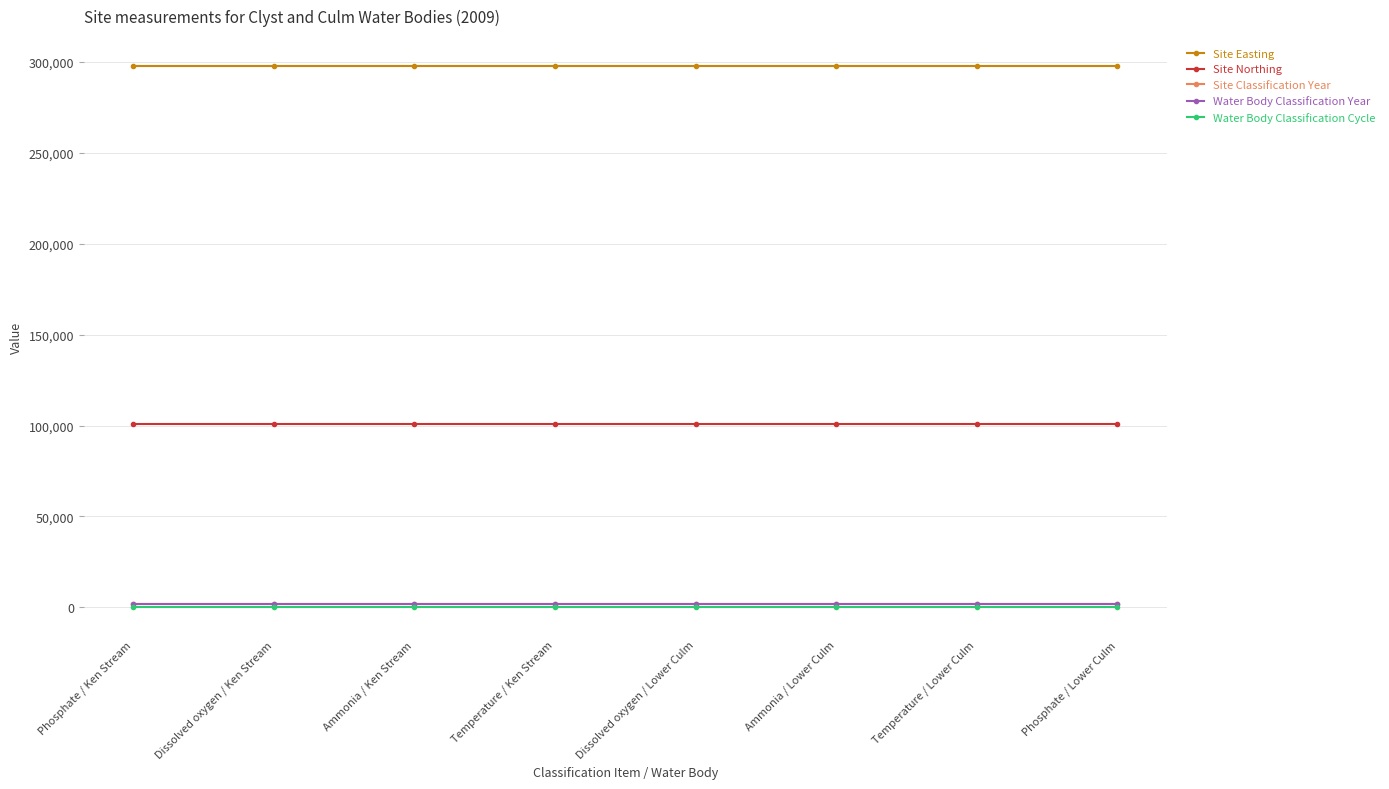

Is this an area chart (filled region under the line)?

No